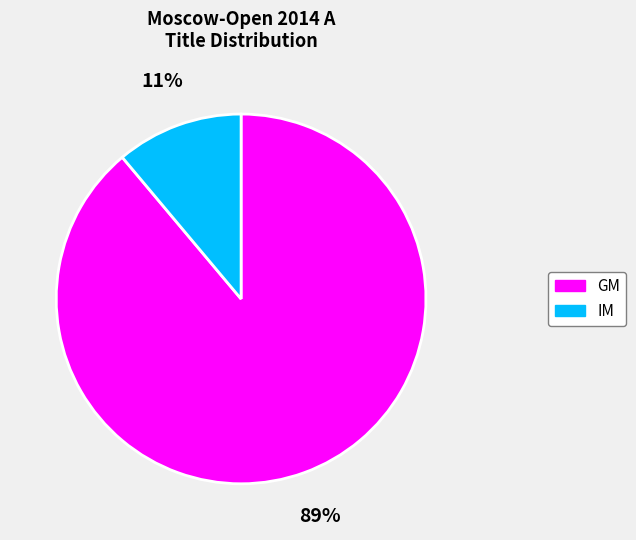

Is it true that GM is 89% of the pie?

True